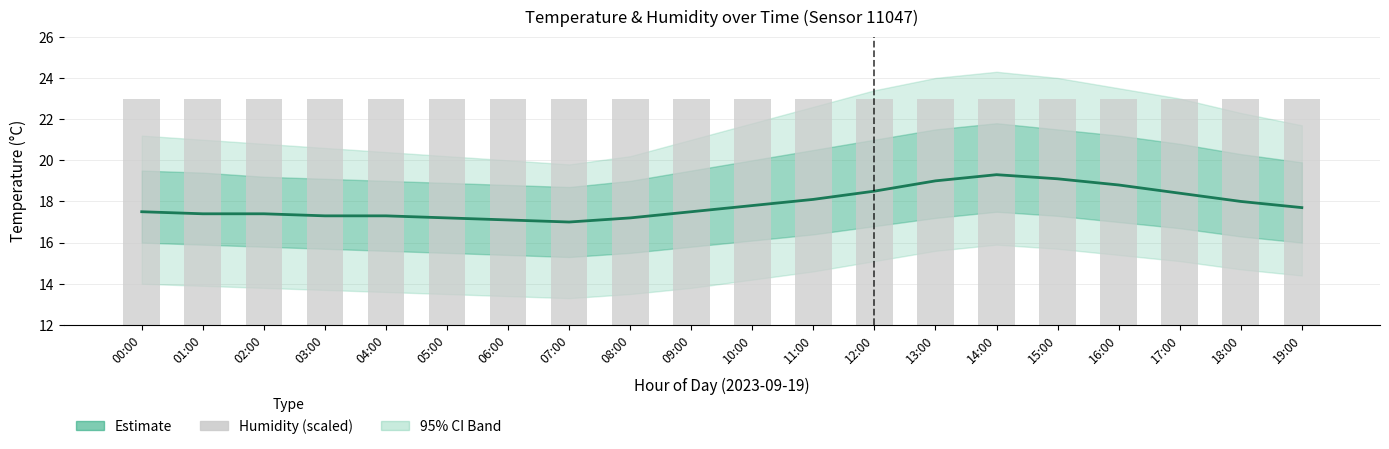

Rank the series at 09:00 from lowest to highest value.

Temperature (°C), Humidity (scaled)